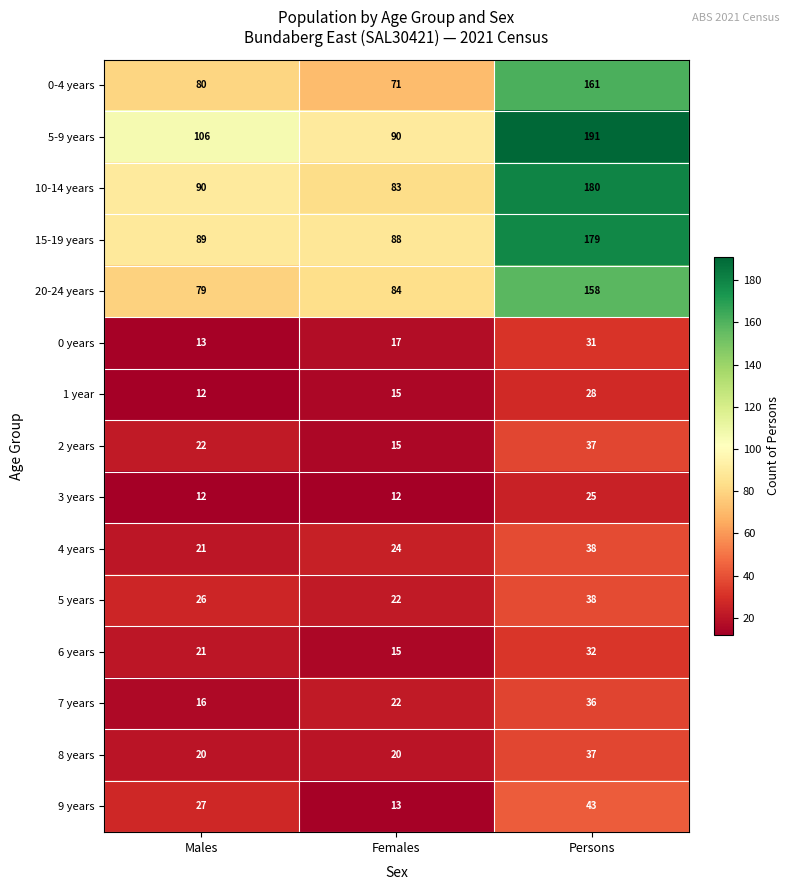

What is the smallest value displayed?

12